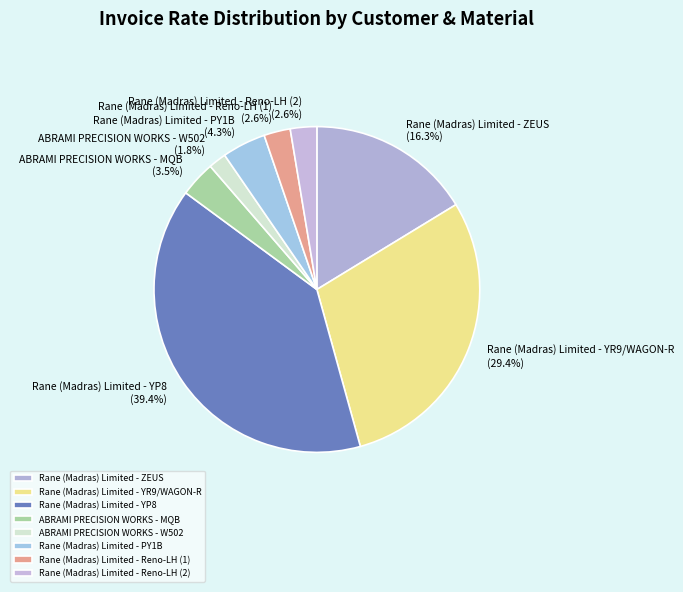

How many slices are in this pie chart?

8